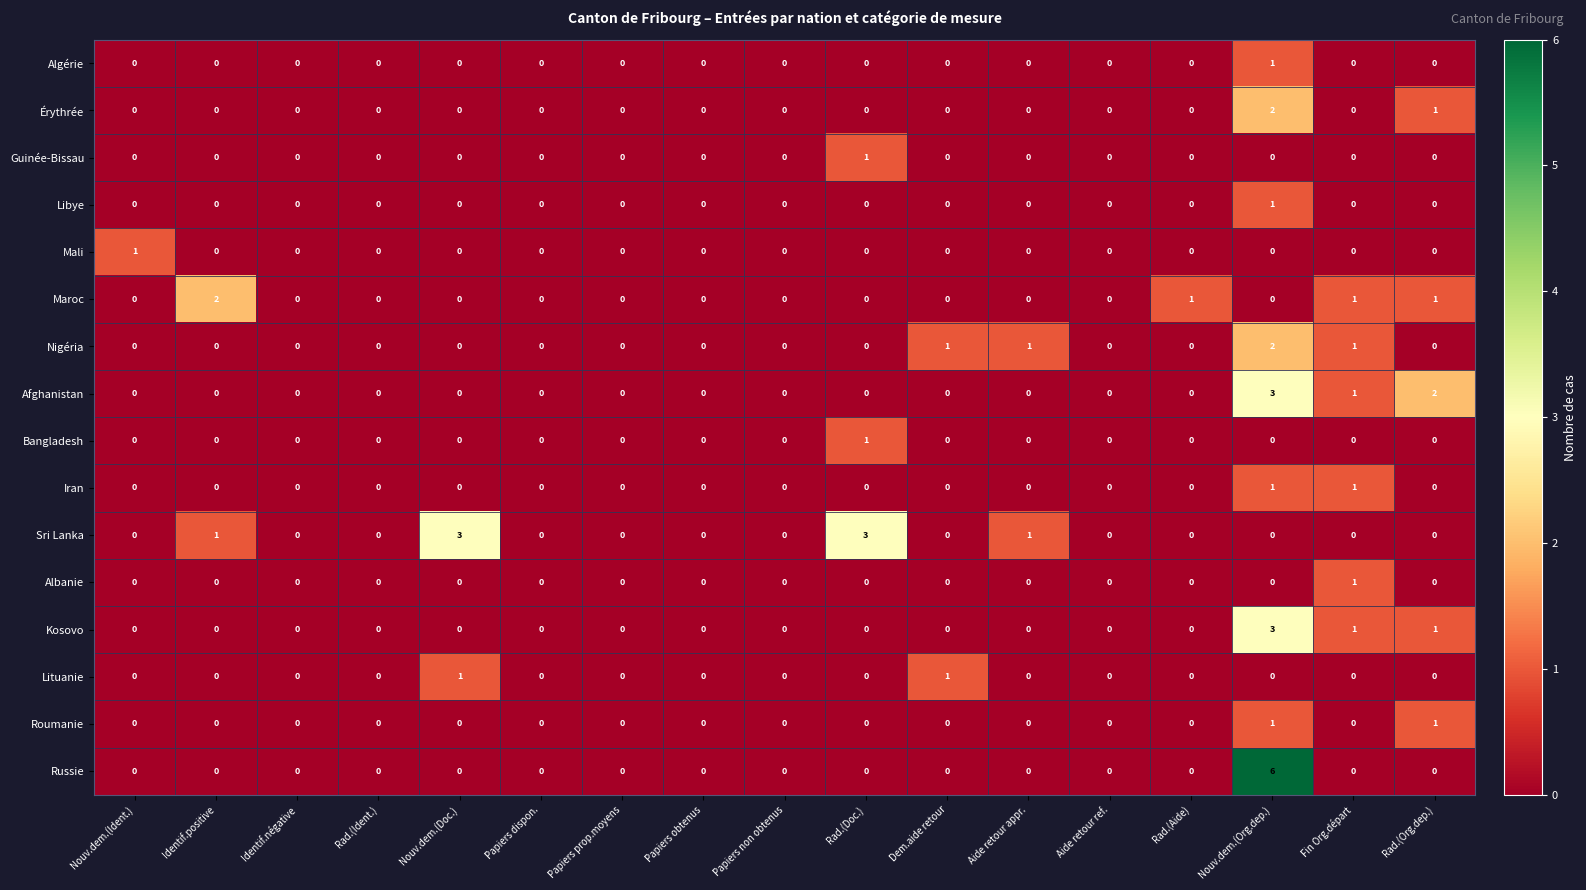

The value of Roumanie at Dem.aide retour is 0. True or false?

True